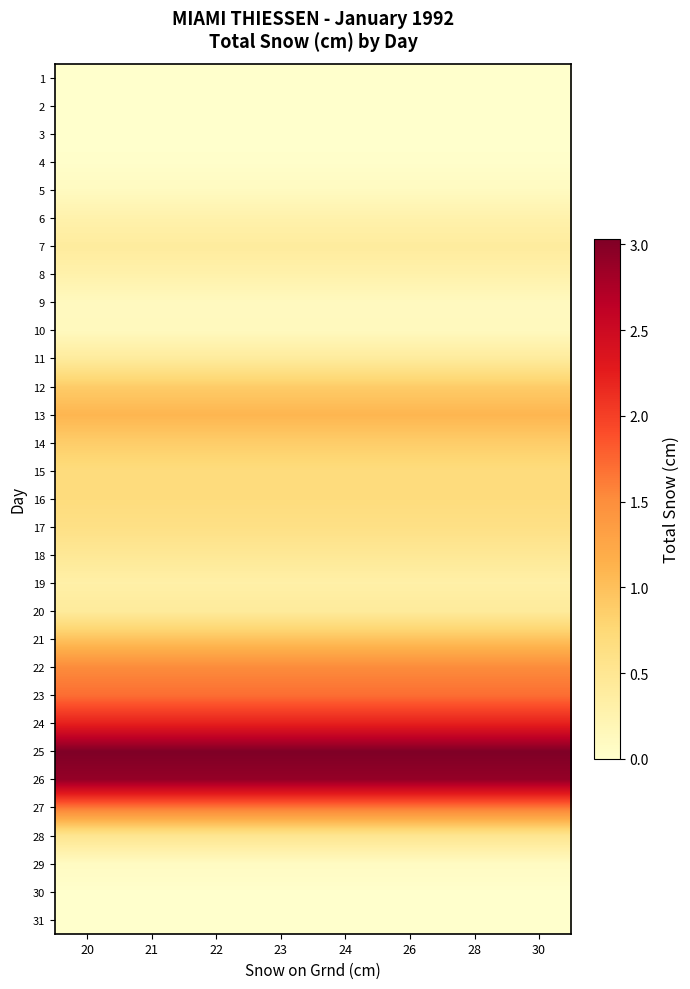

At 30, list the series in order from largest to smallest.

25, 26, 24, 23, 27, 22, 13, 21, 12, 14, 15, 16, 17, 28, 18, 20, 11, 7, 19, 8, 6, 10, 9, 5, 29, 4, 30, 3, 31, 2, 1